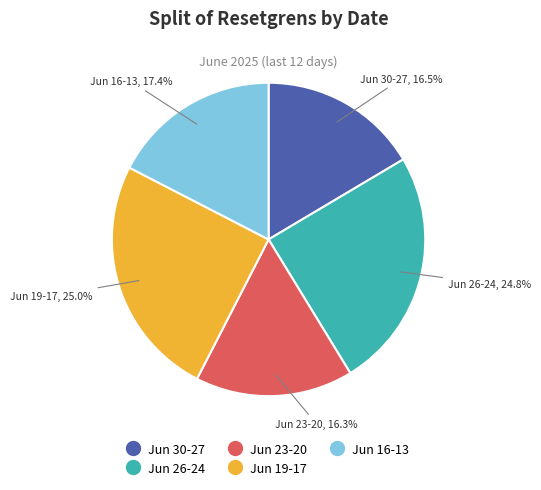

Is there a majority slice in this chart?

No